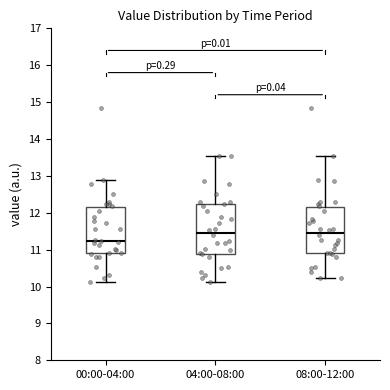

Reading left to right, transcribe this box plot: for each box, give where its median line is, the range the box spans, and where its two whiskers end, as read against the y-axis. The values are not printed on the chart, so give them approximately, as read against the axis.

00:00-04:00: median 11.2, box 10.9 to 12.1, whiskers 10.1 to 12.9
04:00-08:00: median 11.5, box 10.9 to 12.2, whiskers 10.1 to 13.5
08:00-12:00: median 11.5, box 10.9 to 12.1, whiskers 10.2 to 13.5